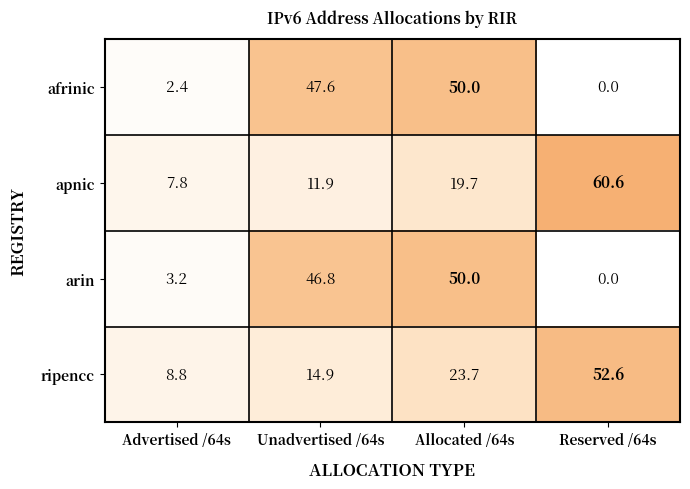

What is the total value across all series at Advertised /64s?

22.2